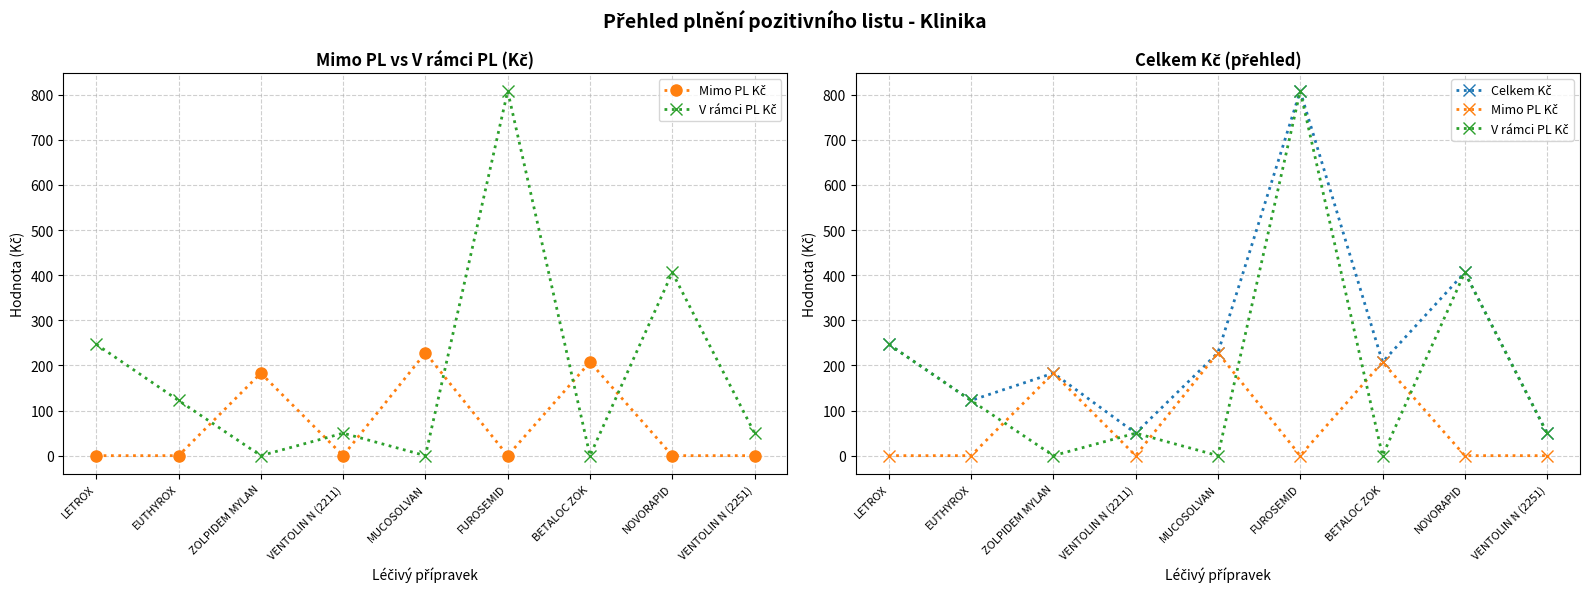

True or false: Celkem Kč and V rámci PL Kč intersect in this chart.

False